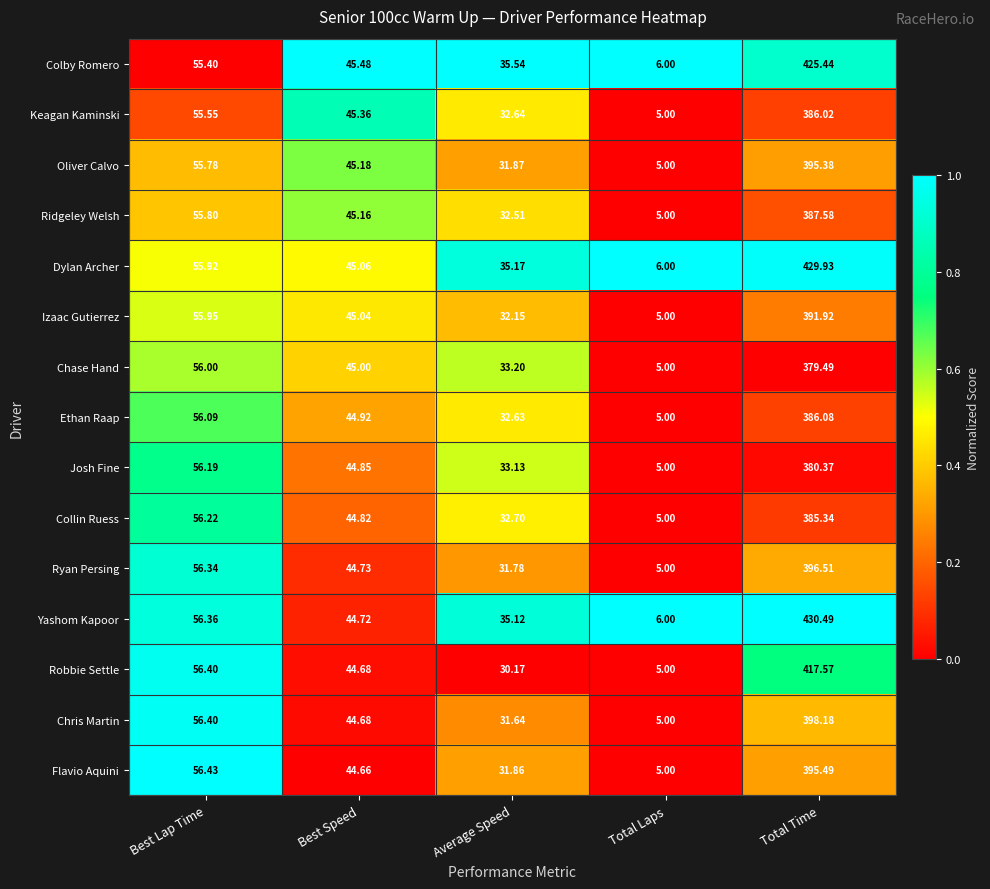

Which series has the widest spread of values?

Yashom Kapoor